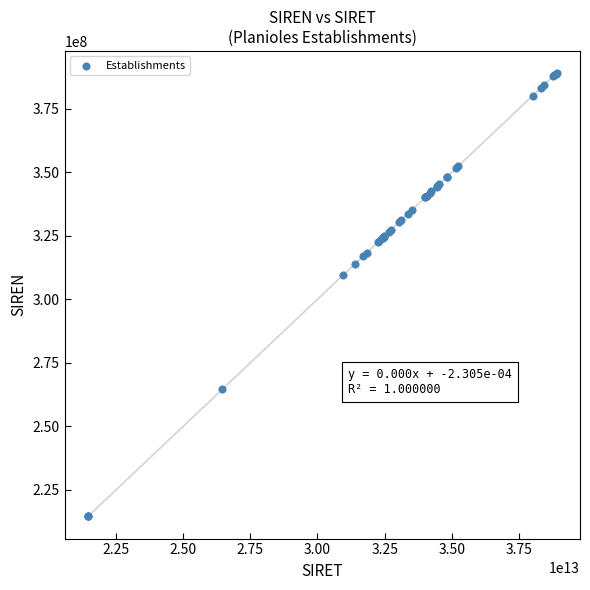

What Y value in the scatter plot is closest to 301790811?

309677839